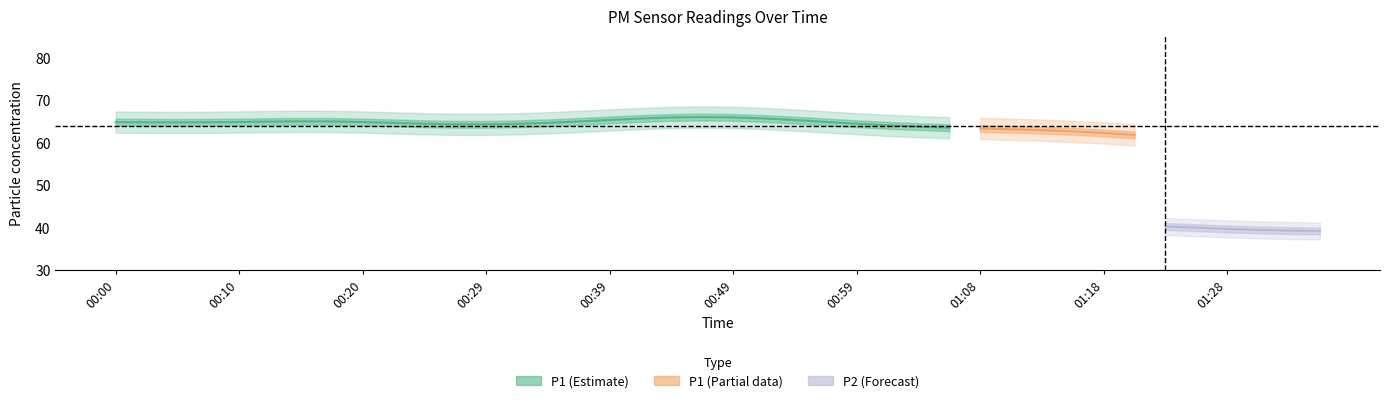

How many values in the P1 series are below 64?

18